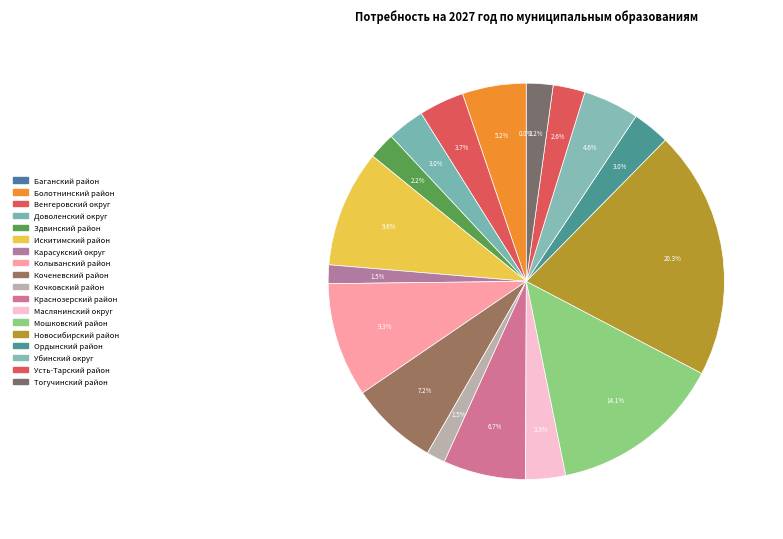

Which slice is the largest?

Новосибирский район